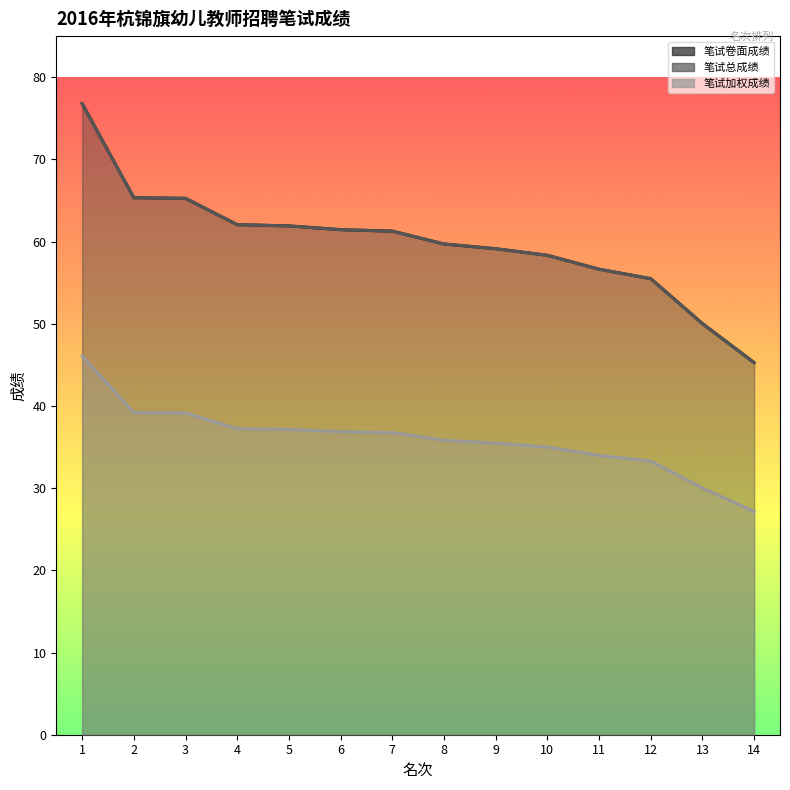

What is the difference between the maximum and minimum values in the 笔试卷面成绩 series?

31.5